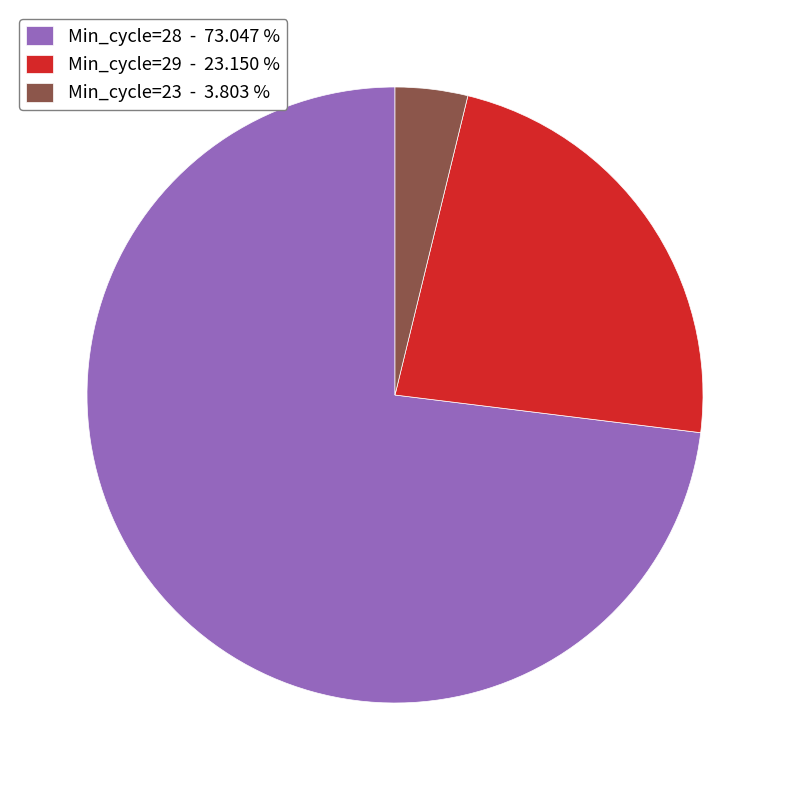

Which slice is the largest?

Min_cycle=28 - 73.047 %